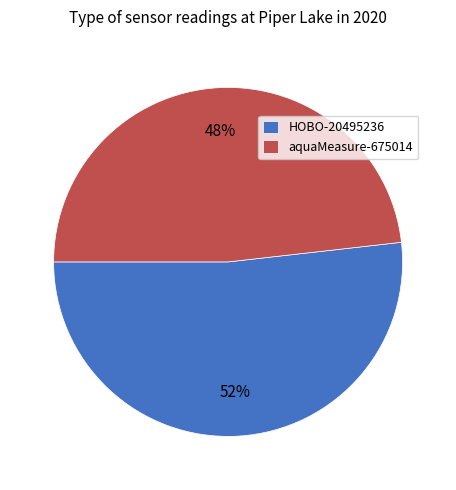

What is the majority slice?

HOBO-20495236